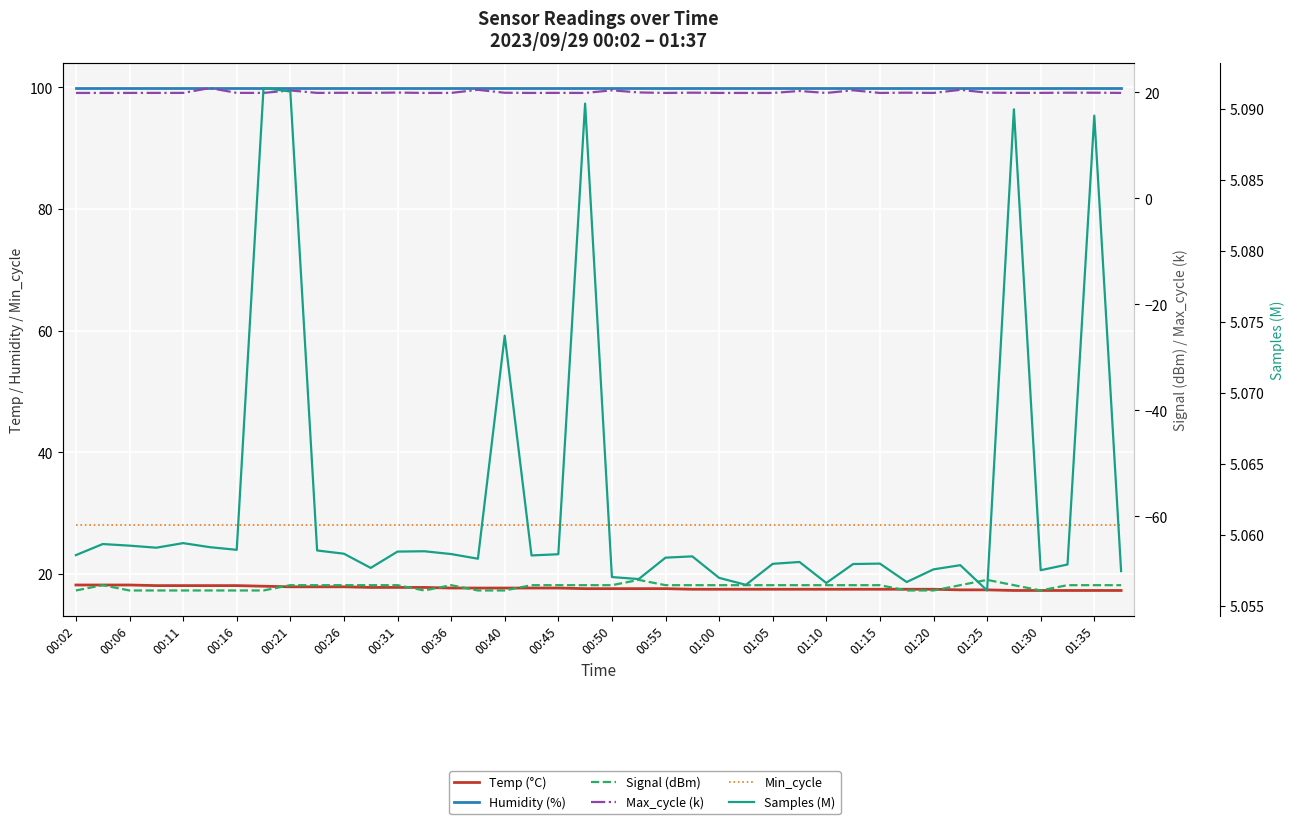

Which series has the largest total across all categories?

Humidity (%)